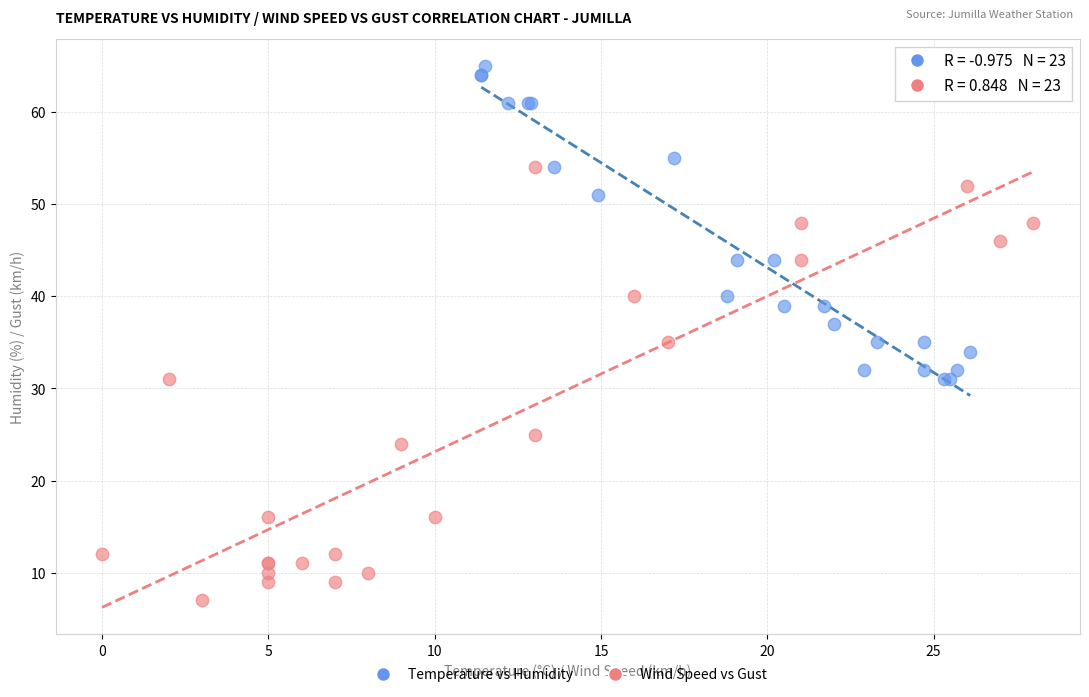

Which series contains the highest Y value?

Temperature vs Humidity